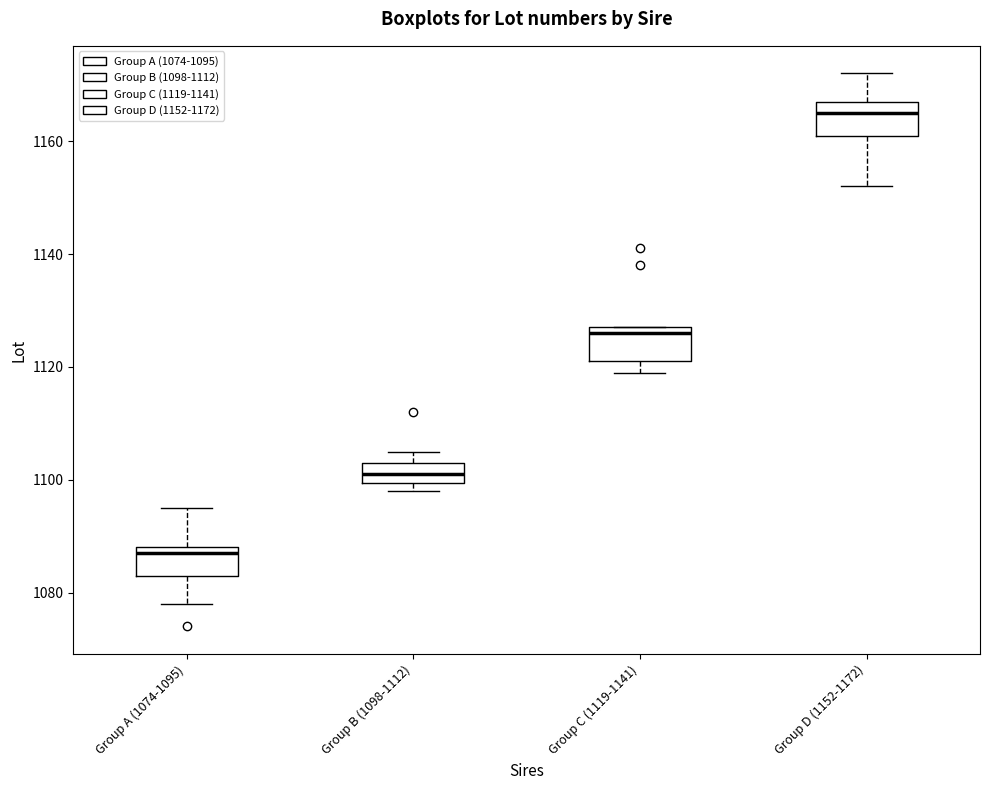

Where does the upper whisker of the box for Group D (1152-1172) end on the y-axis? The values are not printed on the chart, so give them approximately, as read against the axis.

1172